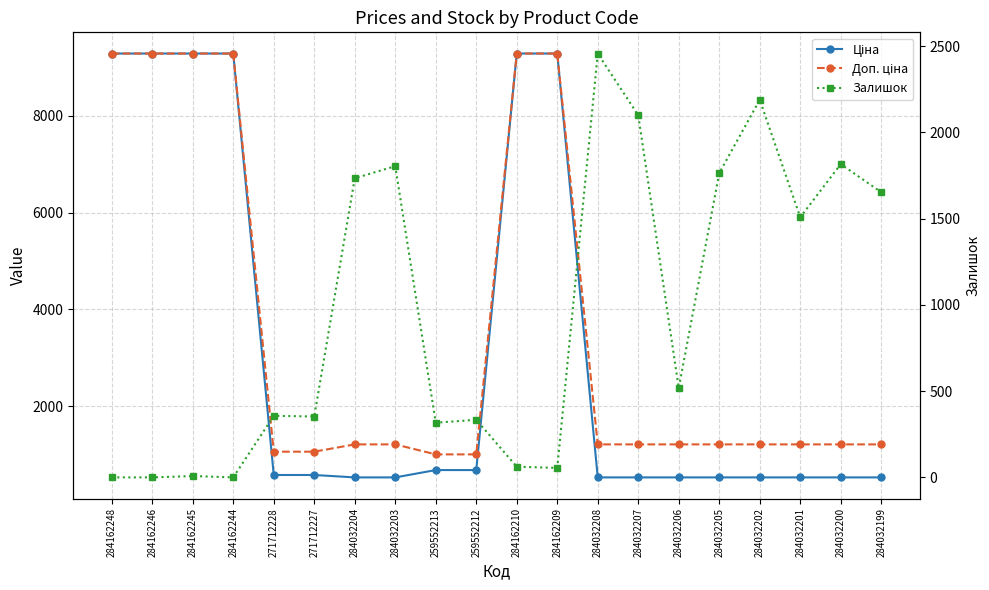

What value does the Ціна series have at 284032208?

528.2